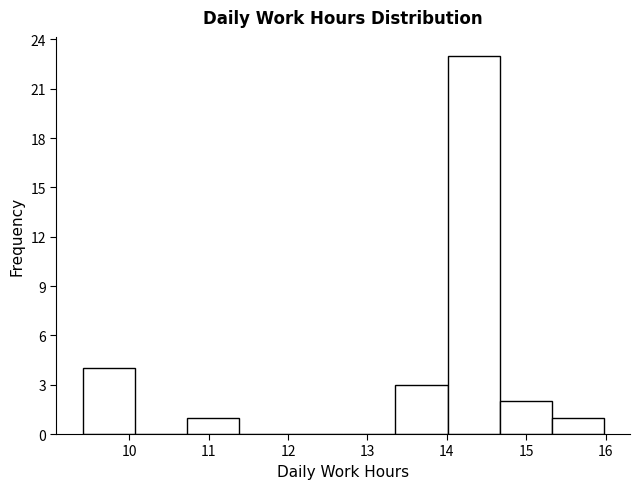

What is the height of the bar covering 15.3 to 16.0 on the x-axis? Neither the bar edges nor the heights are printed on the chart, so give them approximately, as read against the axes.

1